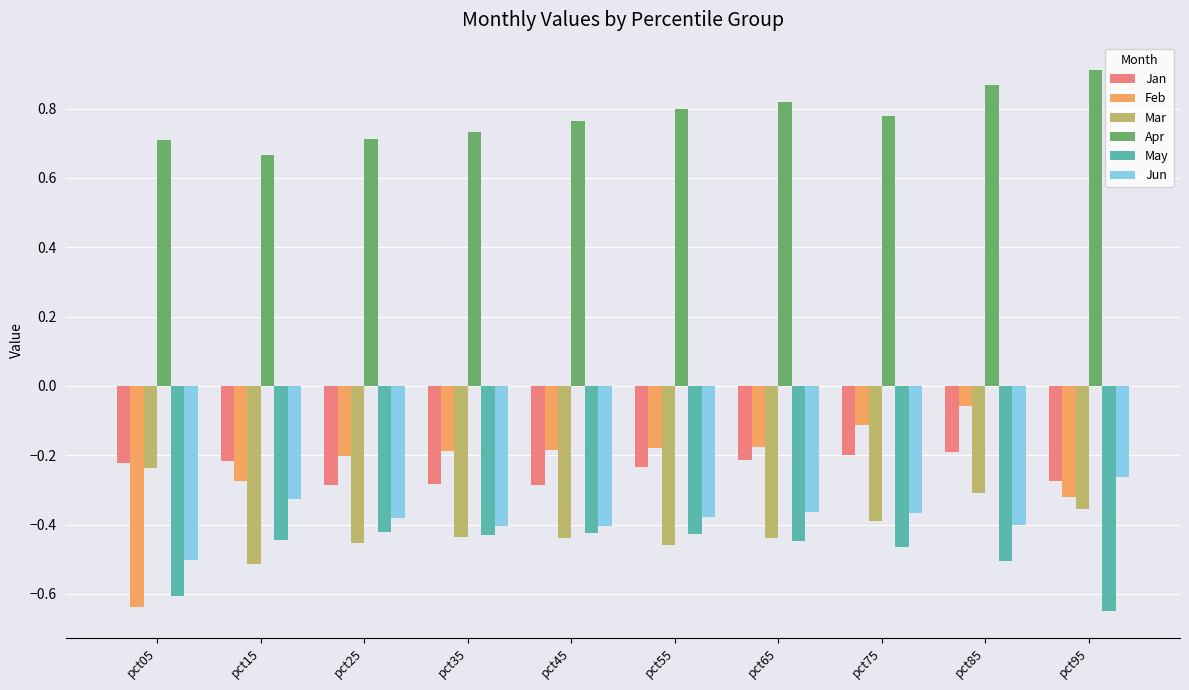

What is the sum of all May values?

-4.8